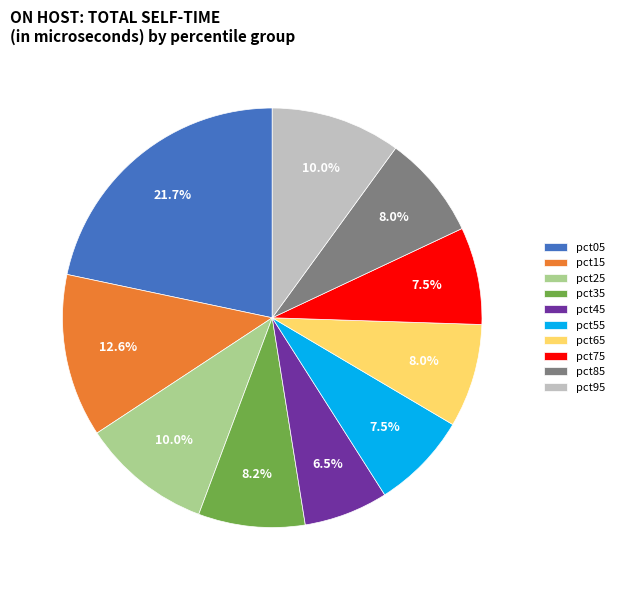

Is pct85 the majority of the pie?

No